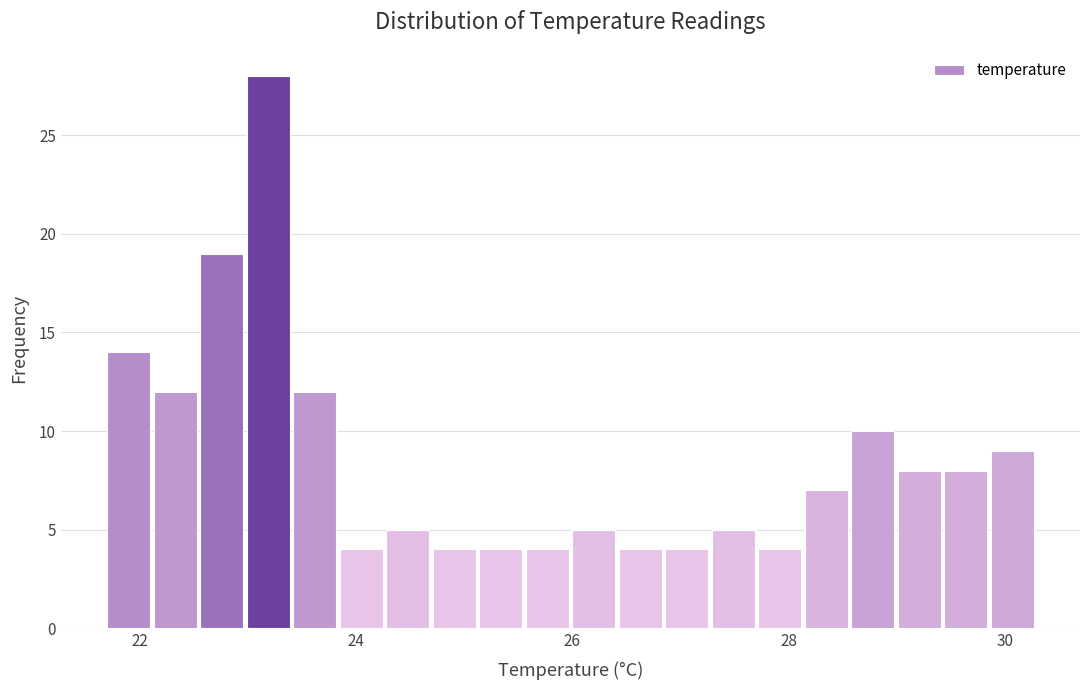

Around what value on the x-axis is the tallest bar? Give the approximate position of its centre, as read against the axis.

23.2